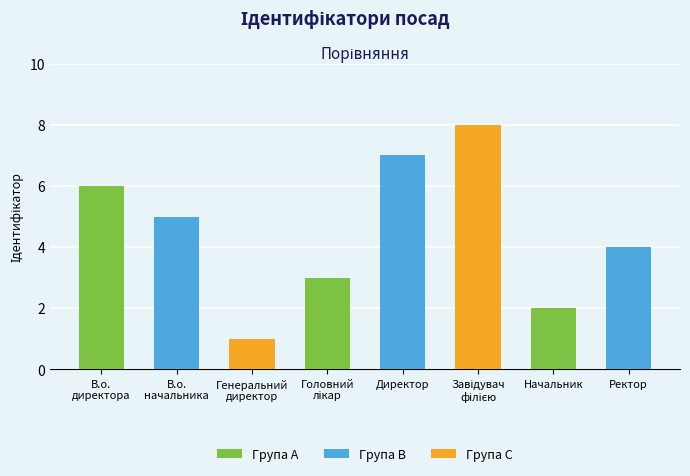

What is the value of the 2nd bar from the left?

5